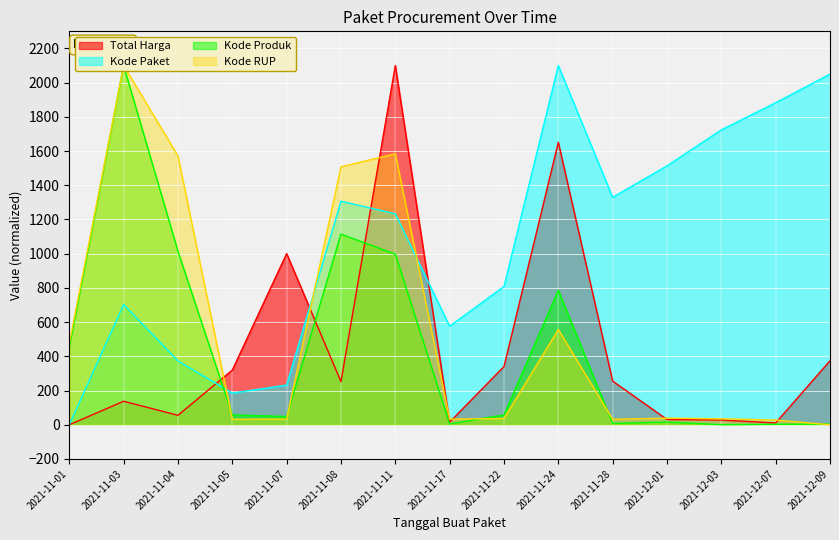

What is the label of the 9th point from the right?

2021-11-11